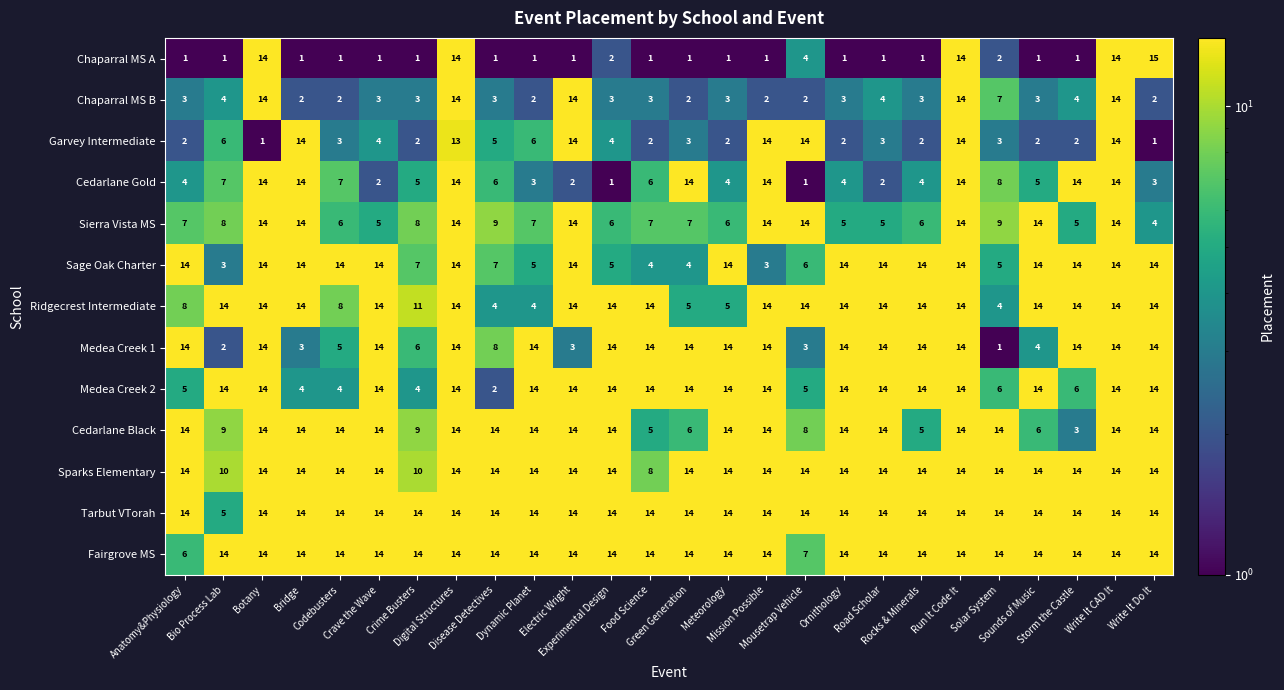

Which series has the largest total across all categories?

Tarbut VTorah